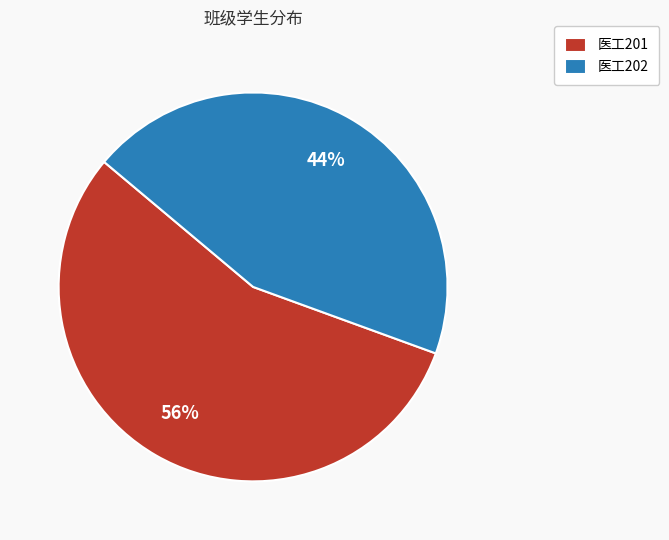

To the nearest percent, what is the combined percentage of 医工202 and 医工201?

100%